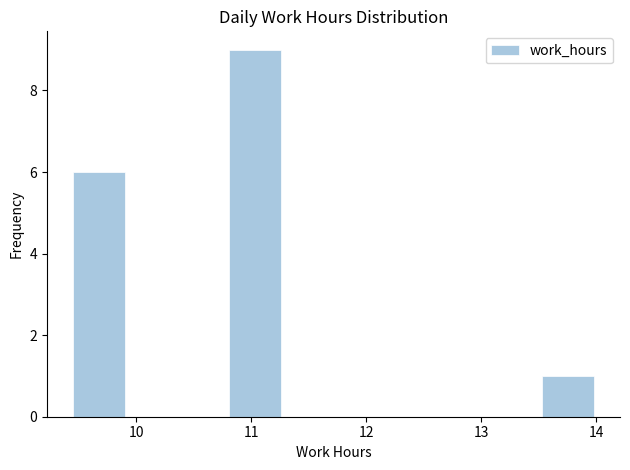

How tall is the bar that spans 9.5 to 9.9 on the x-axis? Neither the bar edges nor the heights are printed on the chart, so give them approximately, as read against the axes.

6